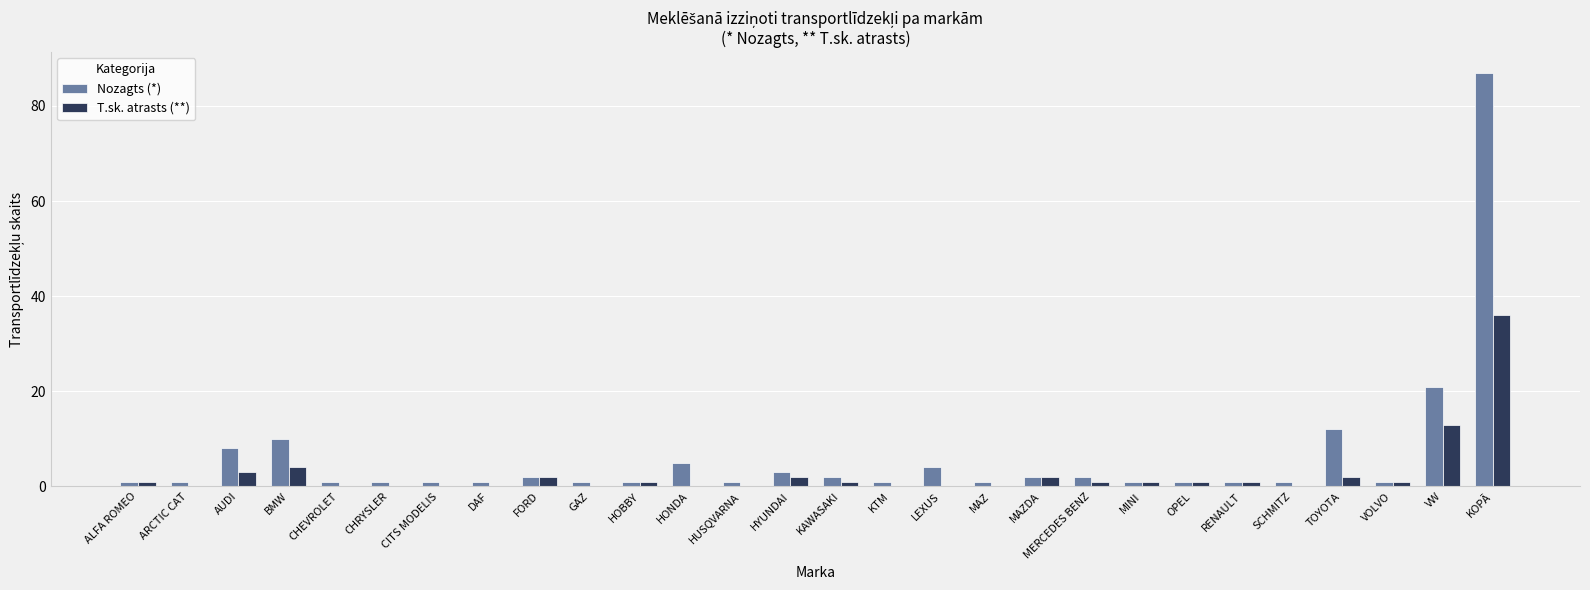

Are the bars grouped side by side (vs. stacked)?

Yes